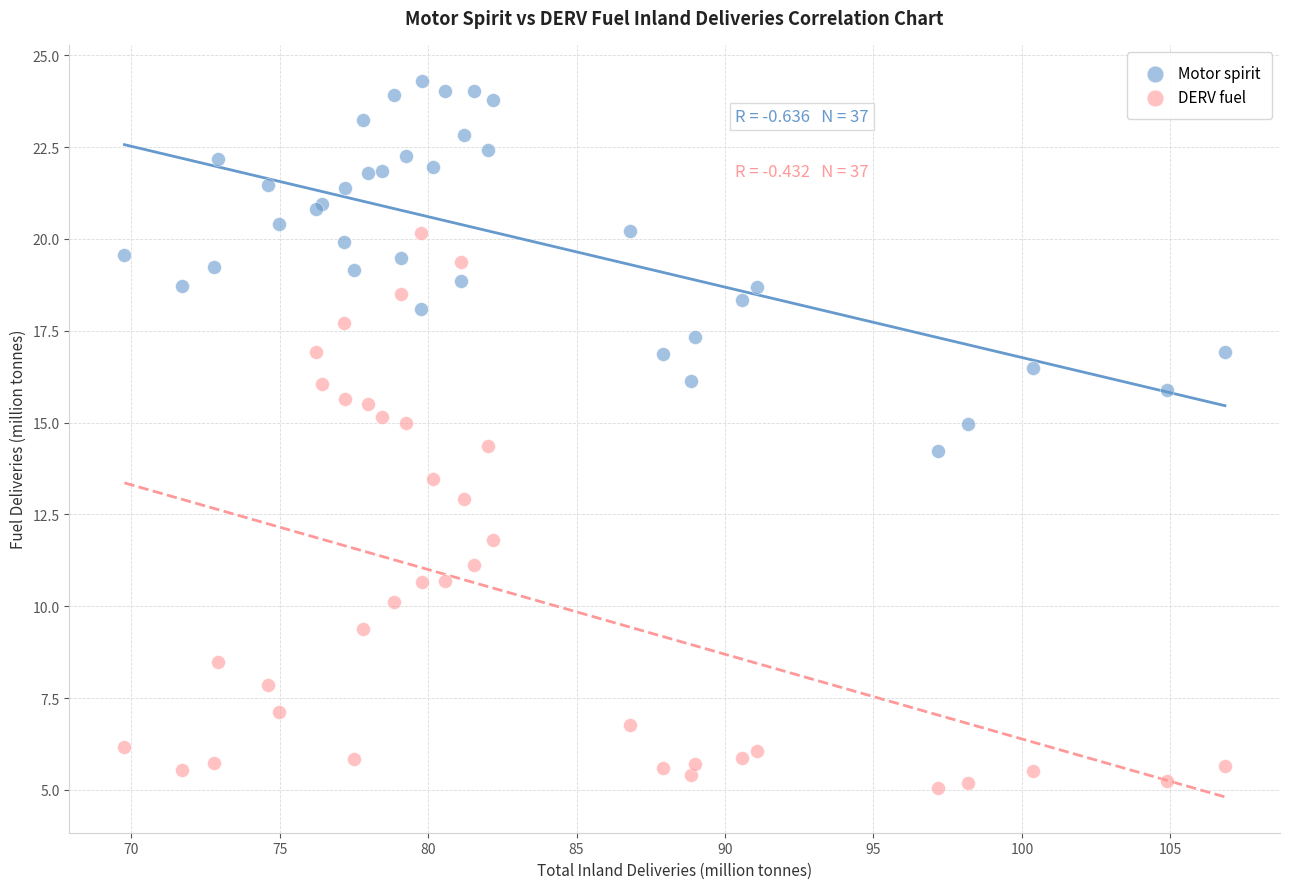

What are all the series names shown in the legend?

Motor spirit, DERV fuel